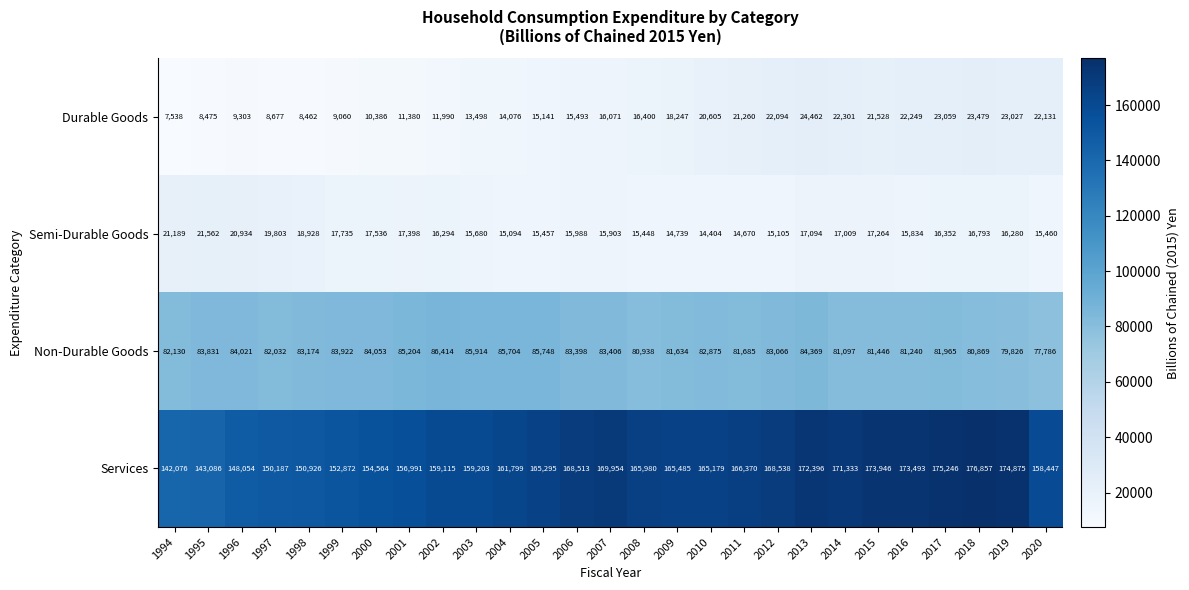

List the series in order of their peak value, lowest first.

Semi-Durable Goods, Durable Goods, Non-Durable Goods, Services